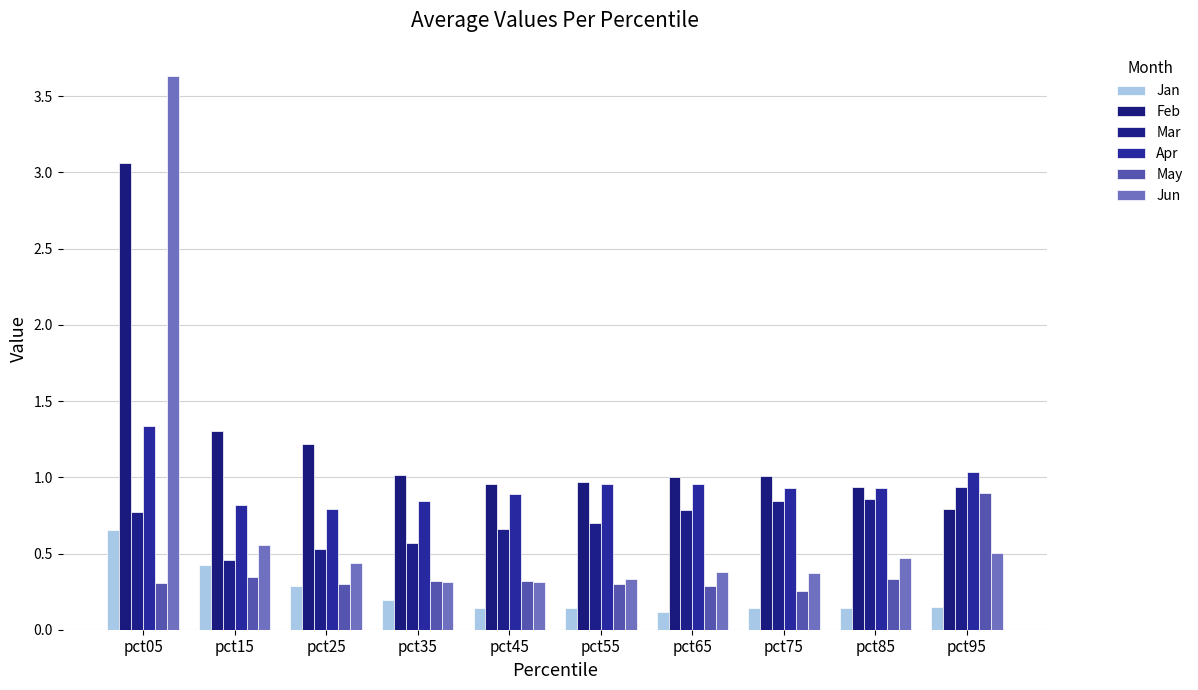

What is the highest value of the Jun series?

3.6